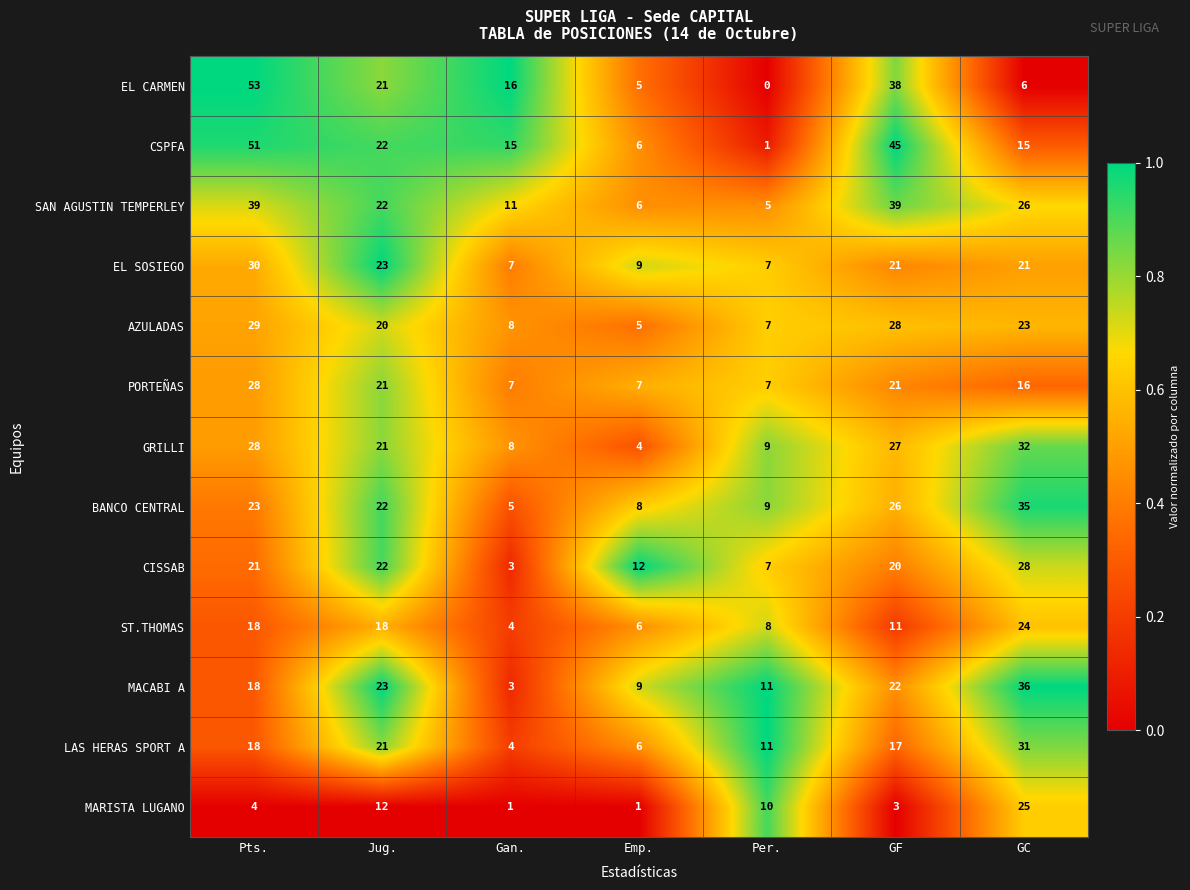

Which category has the lowest value across all series?

Per.